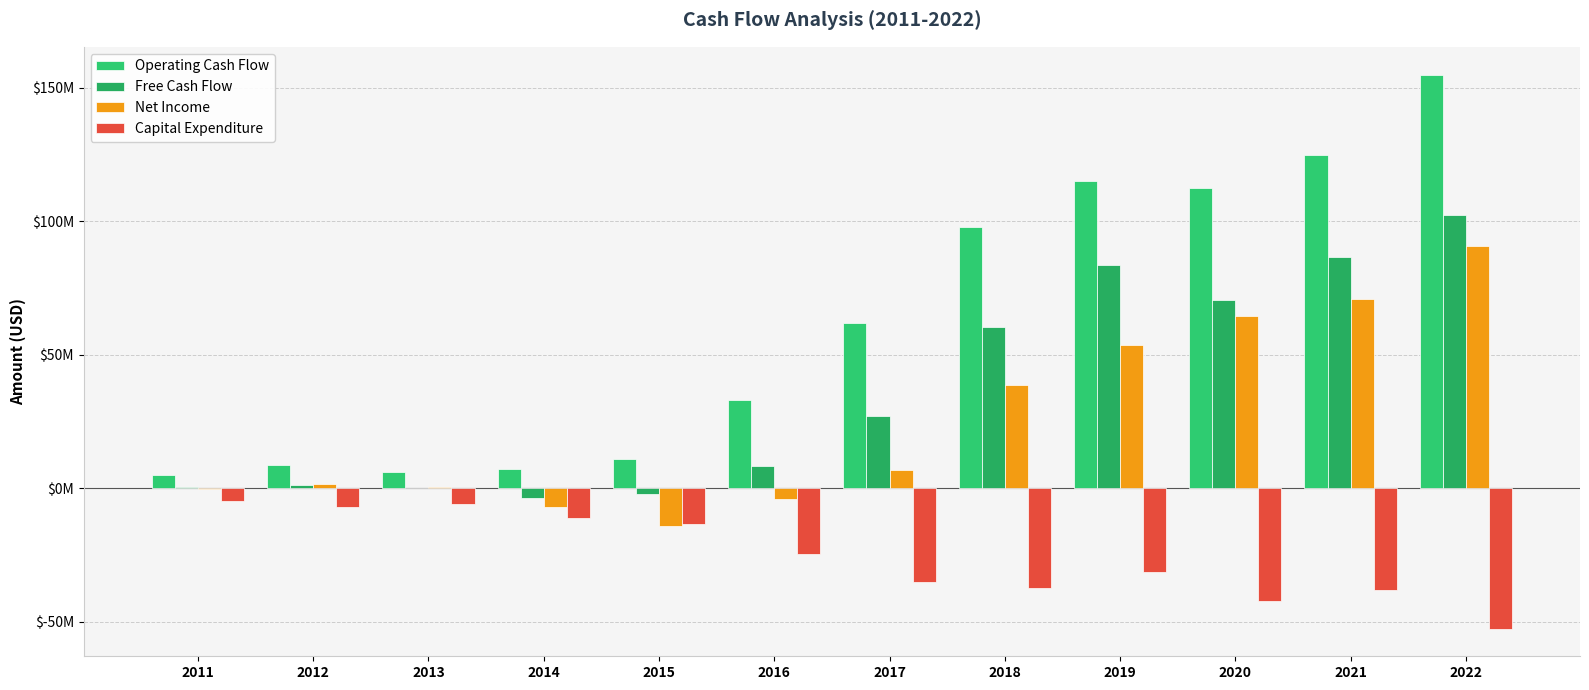

What value does the Capital Expenditure series have at 2015?

-13.2